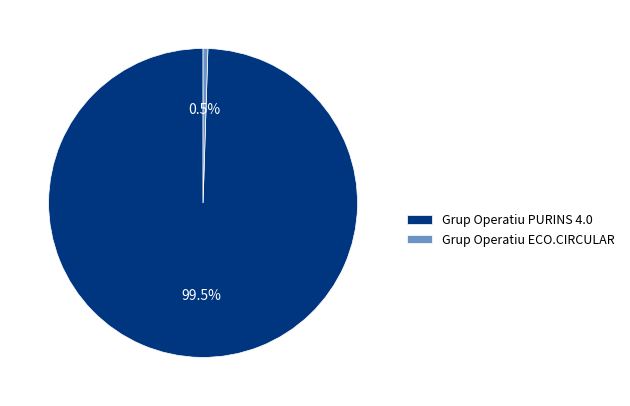

The Grup Operatiu ECO.CIRCULAR slice represents 7% of the pie. True or false?

False